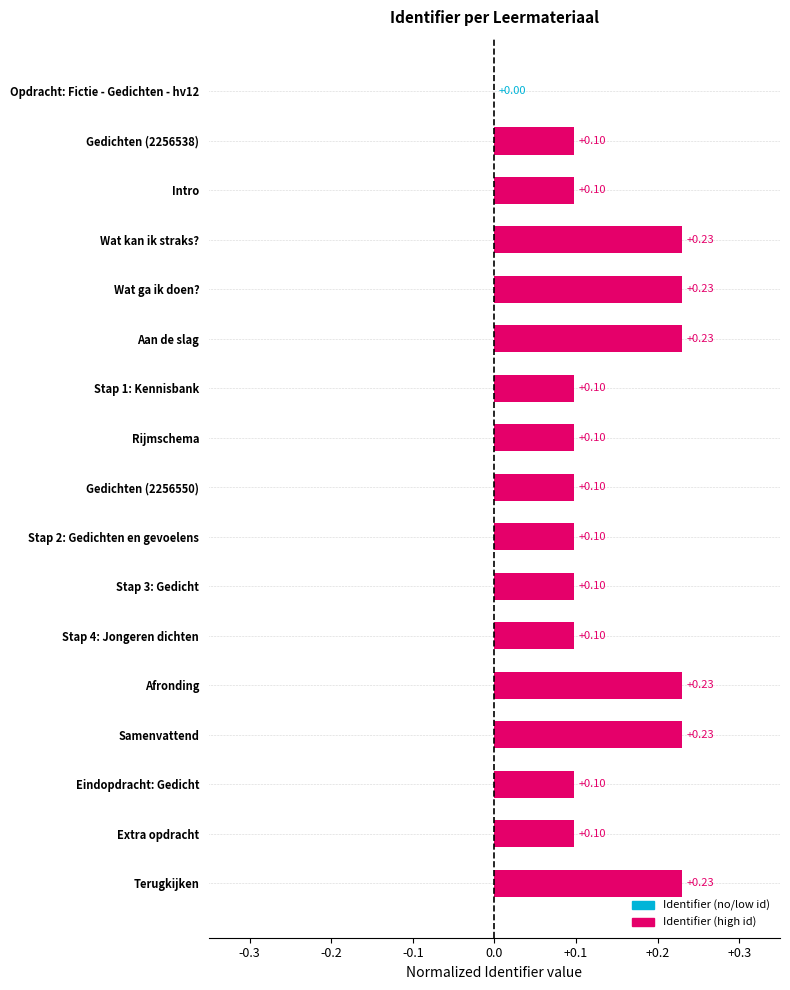

What is the sum of the values at Stap 3: Gedicht and Samenvattend?

0.3